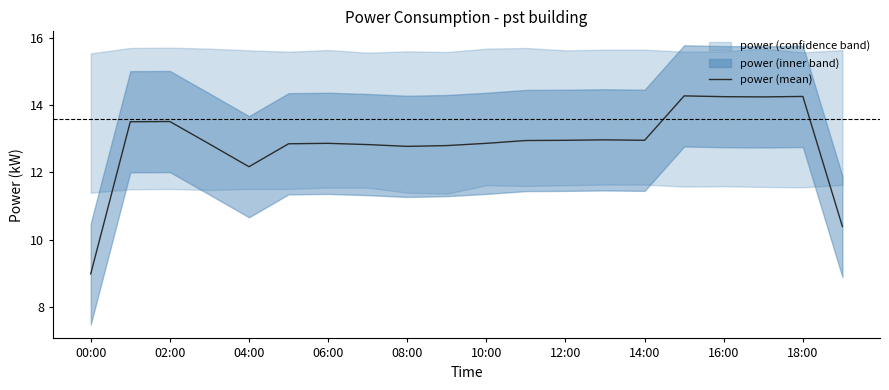

What is the average value?

12.9